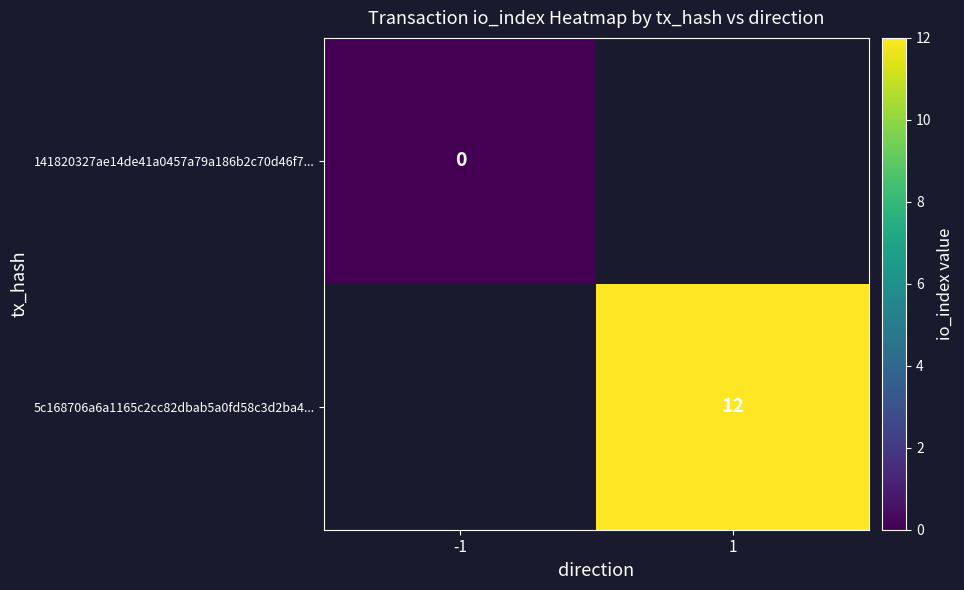

The value of 5c168706a6a1165c2cc82dbab5a0fd58c3d2ba4... at 1 is 21. True or false?

False